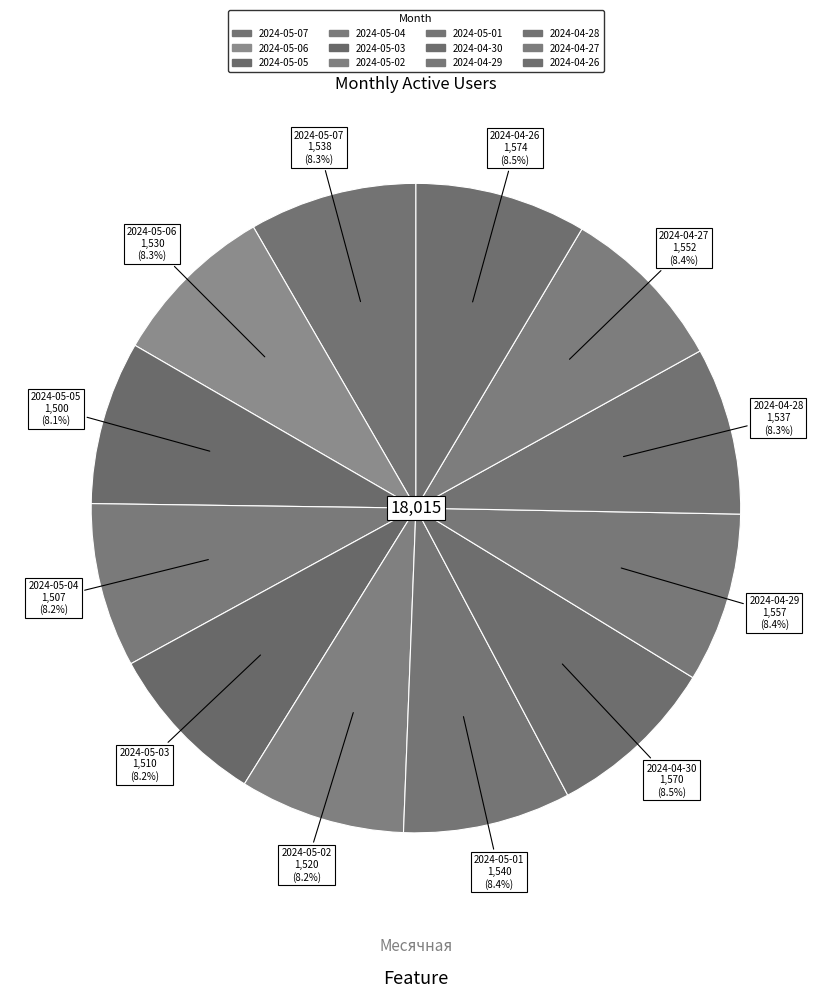

What is the change in value from 2024-05-04 to 2024-04-30?

+63